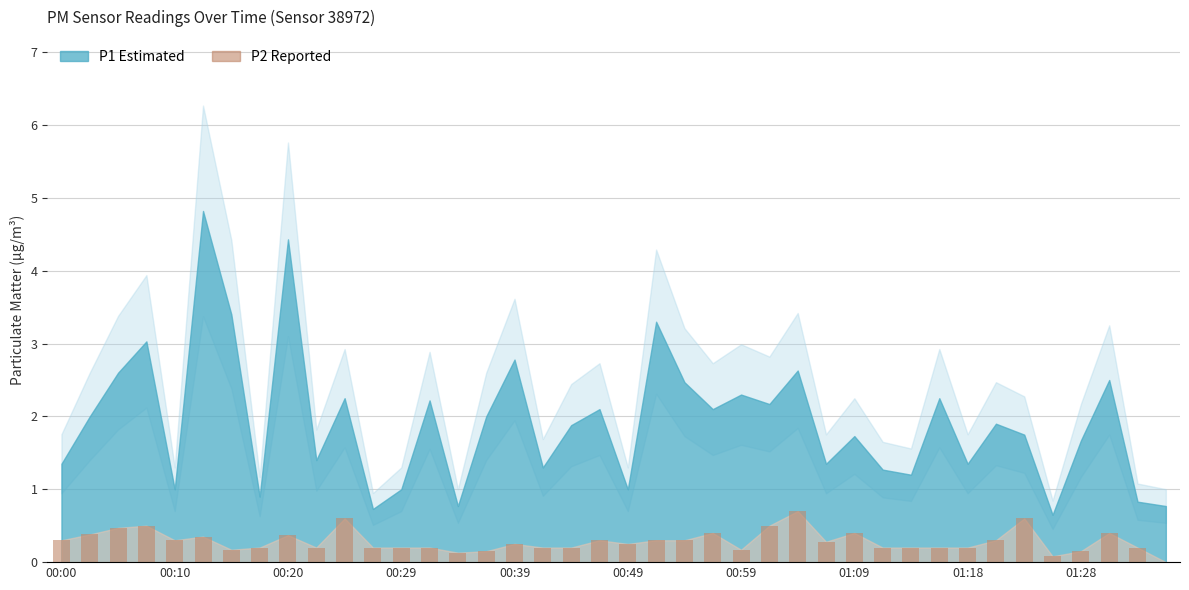

What is the sum of all values?

11.5